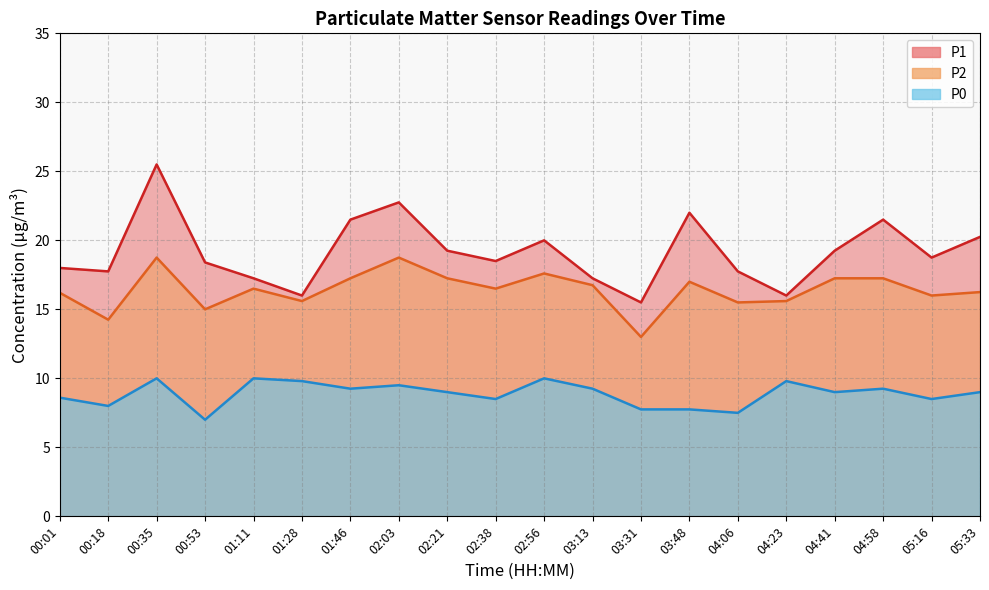

What are all the series names shown in the legend?

P1, P2, P0